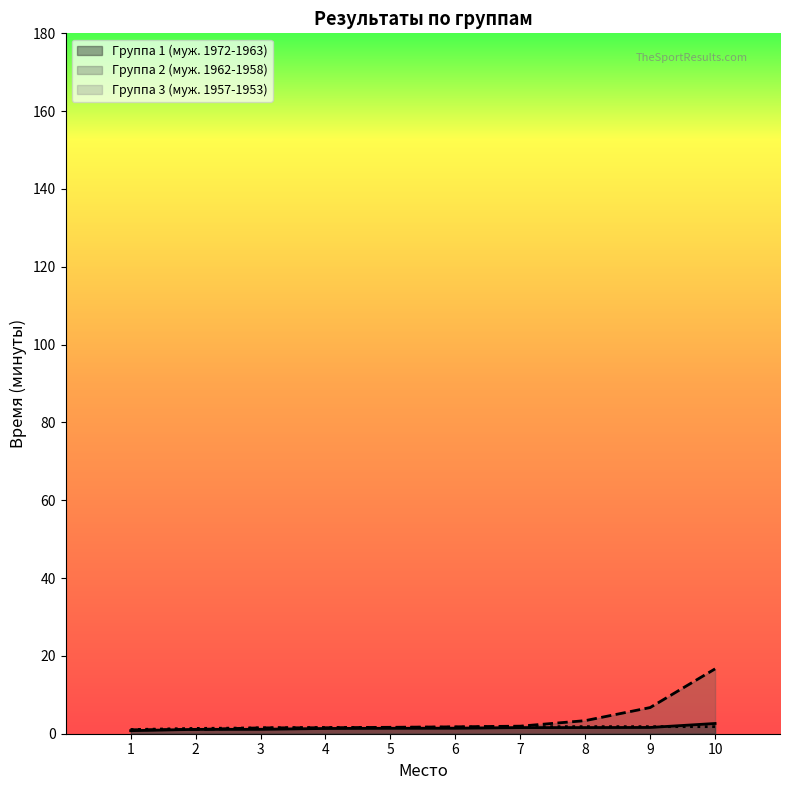

Which series has the largest range (max minus min)?

Группа 2 (муж. 1962-1958)